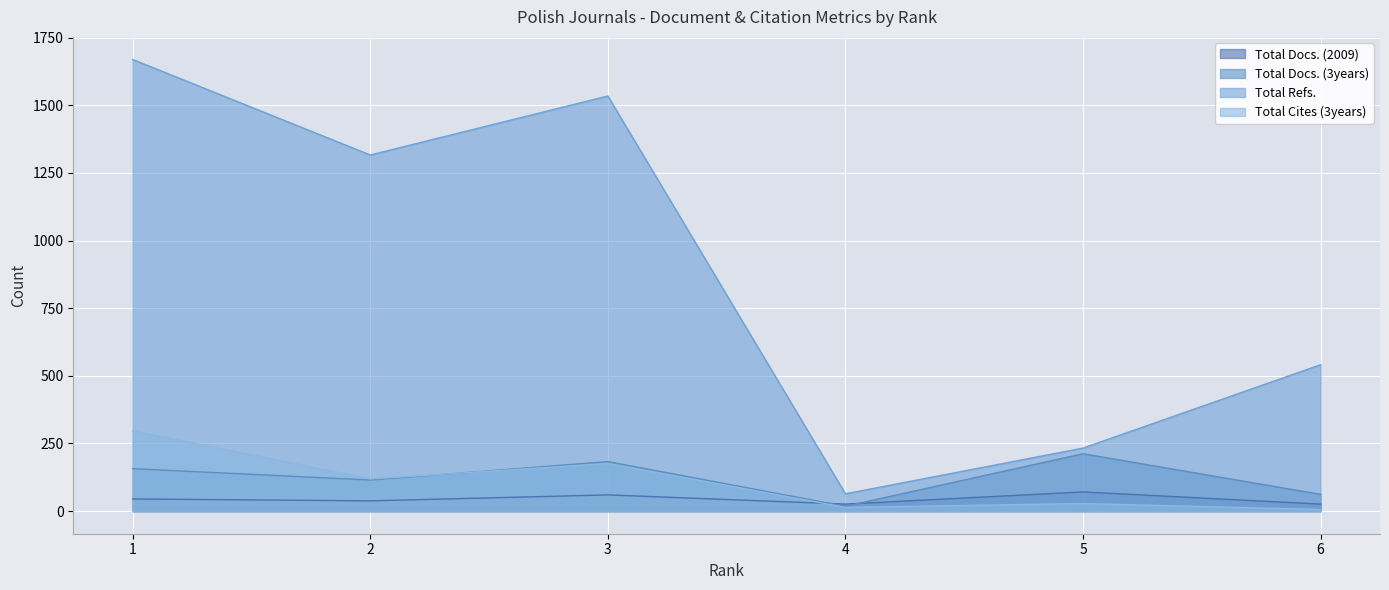

True or false: Total Refs. has more than 2 interior local peaks.

False